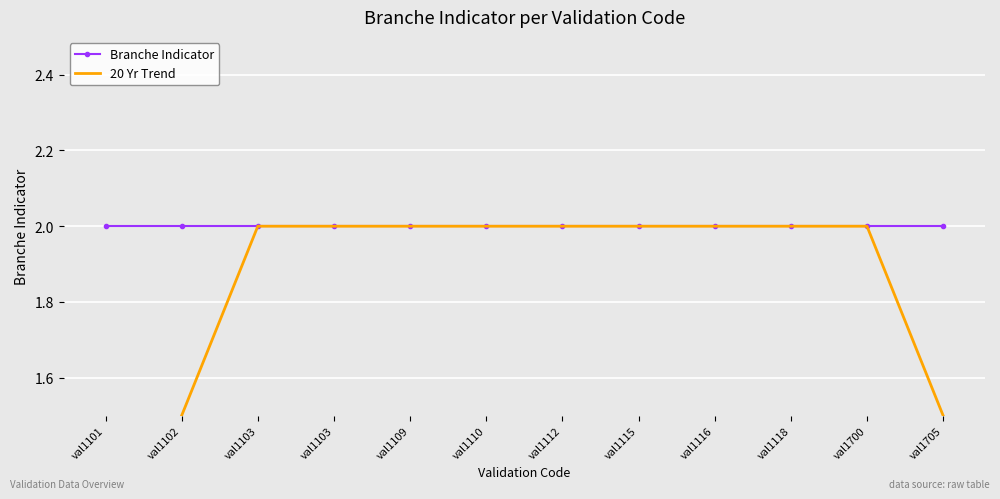

Where is Branche Indicator nearest to the value 2?

val1101